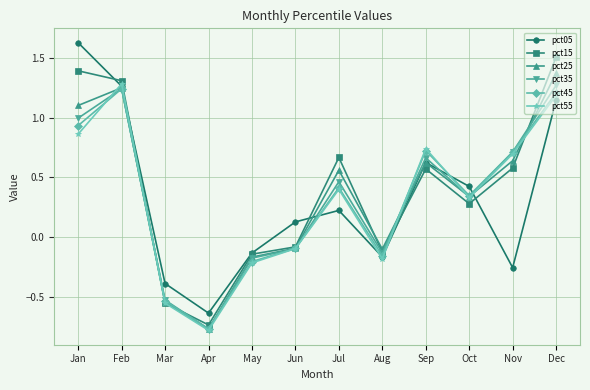

How many interior local peaks does the pct45 series have?

3